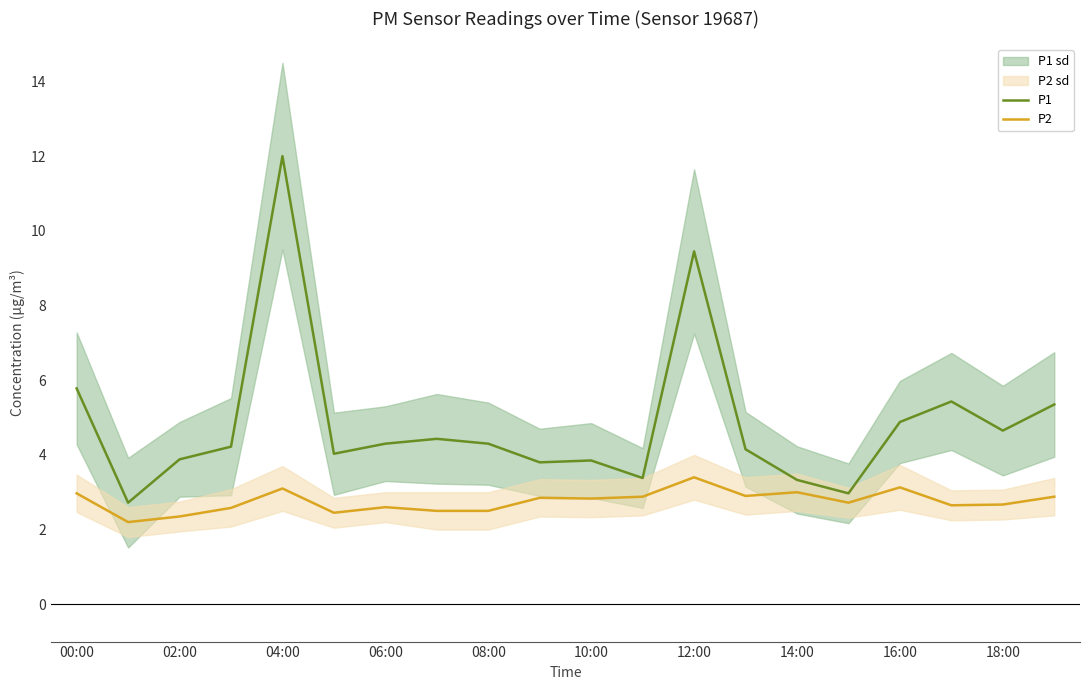

List the series in order of their peak value, lowest first.

P2, P1